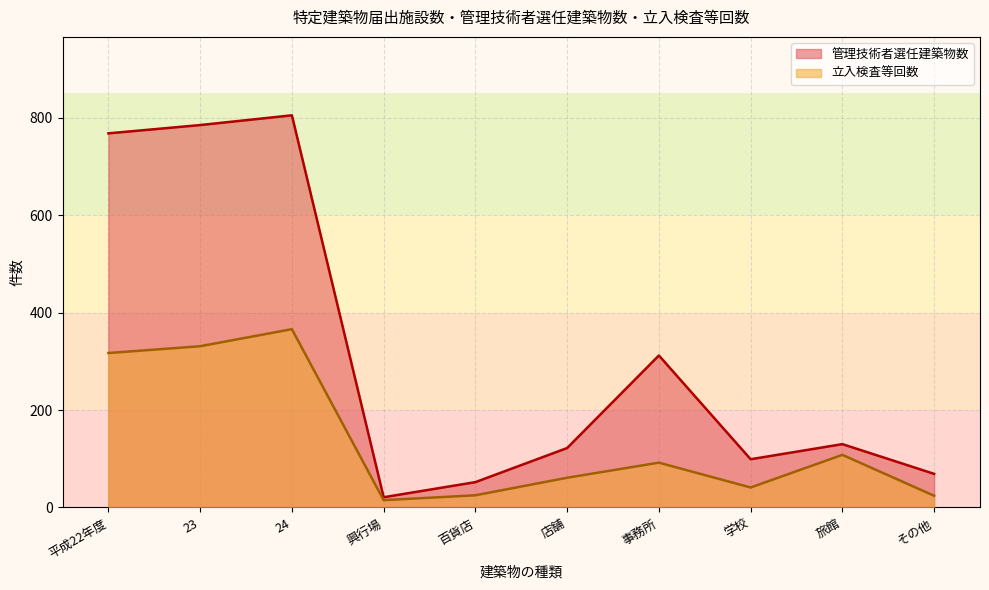

What is the sum of all 管理技術者選任建築物数 values?

3163